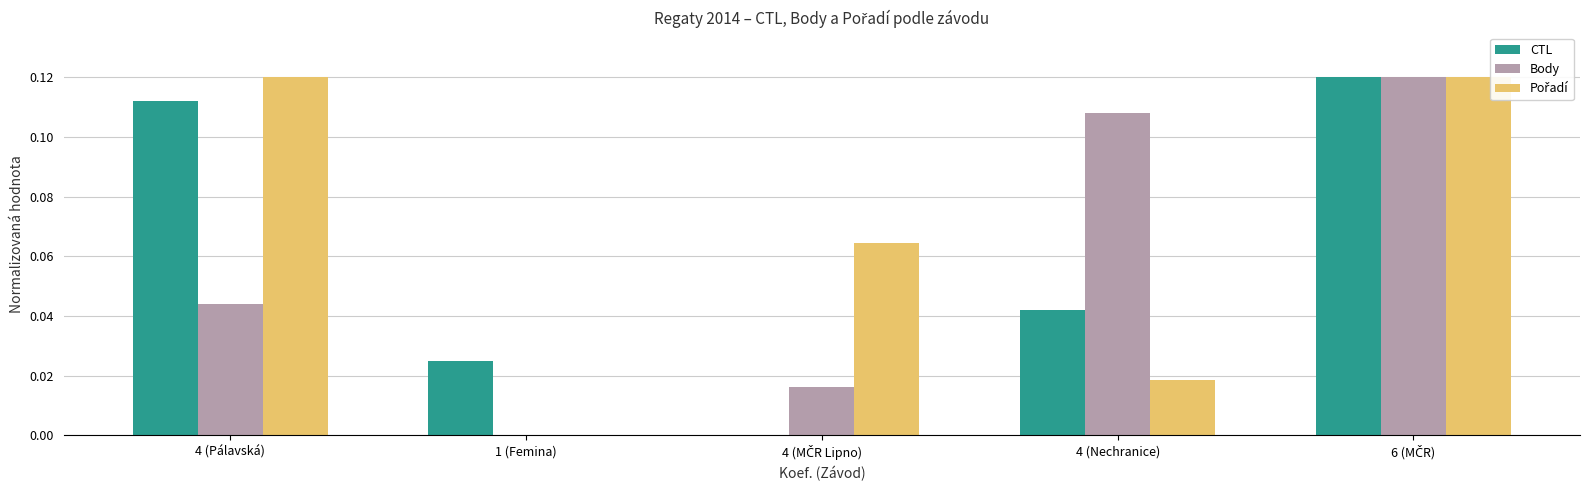

Is it true that Body equals 0.0 at 4 (Pálavská)?

True